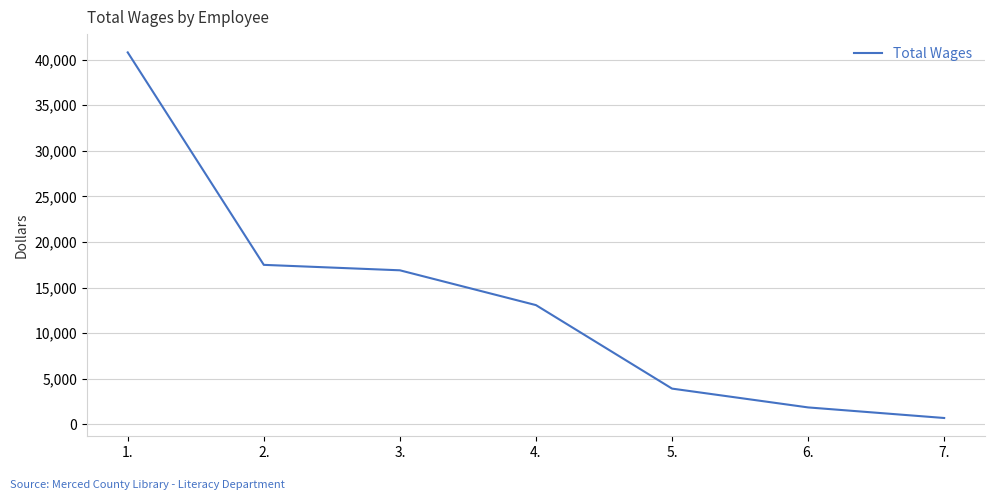

What is the change in value from 2. to 6.?

-15632